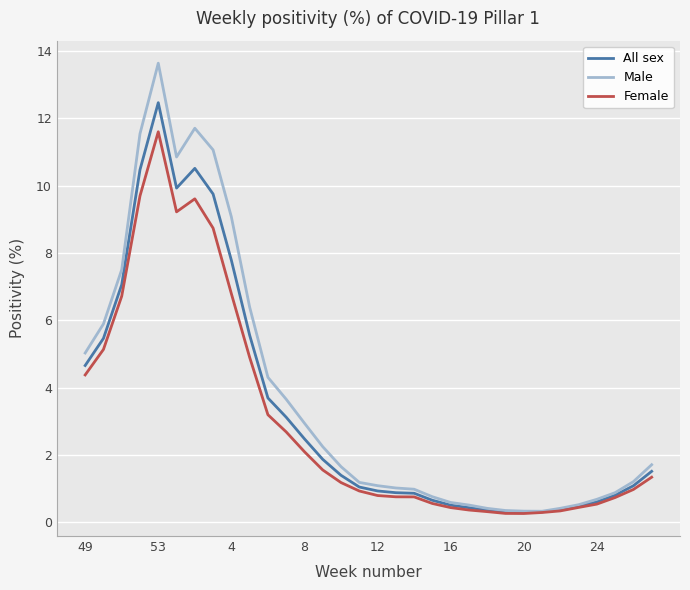

Which series has the widest spread of values?

Male